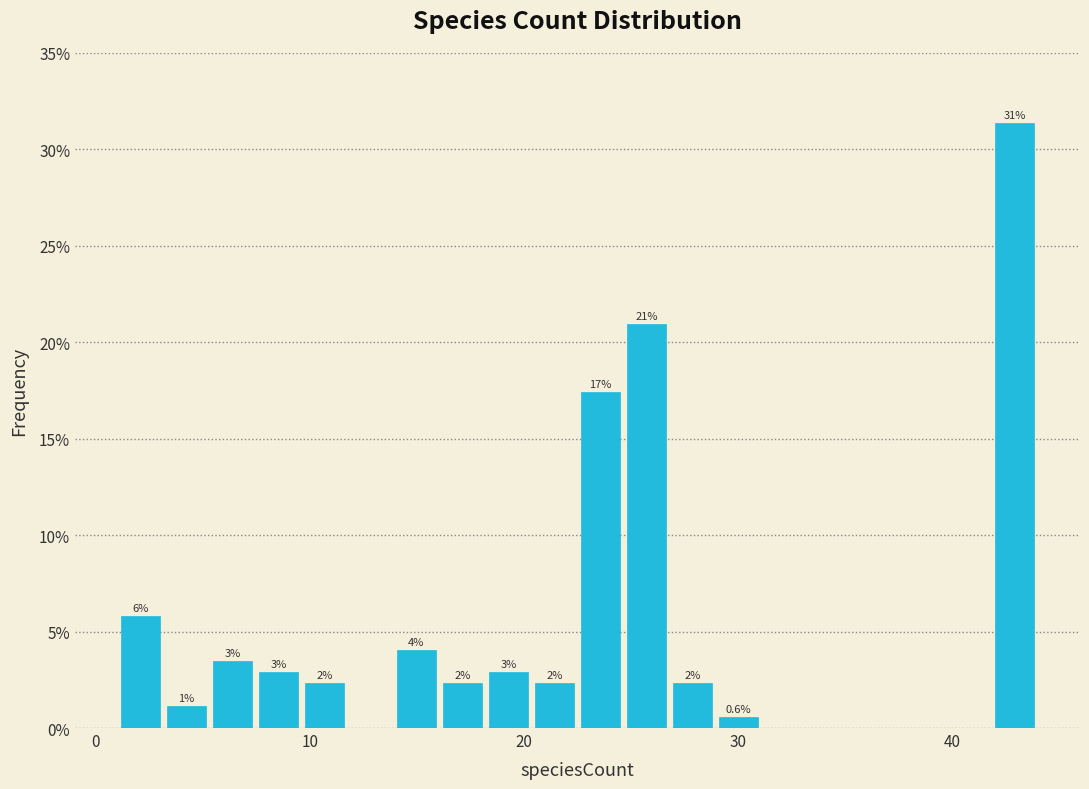

Around what value on the x-axis is the tallest bar? Give the approximate position of its centre, as read against the axis.

43